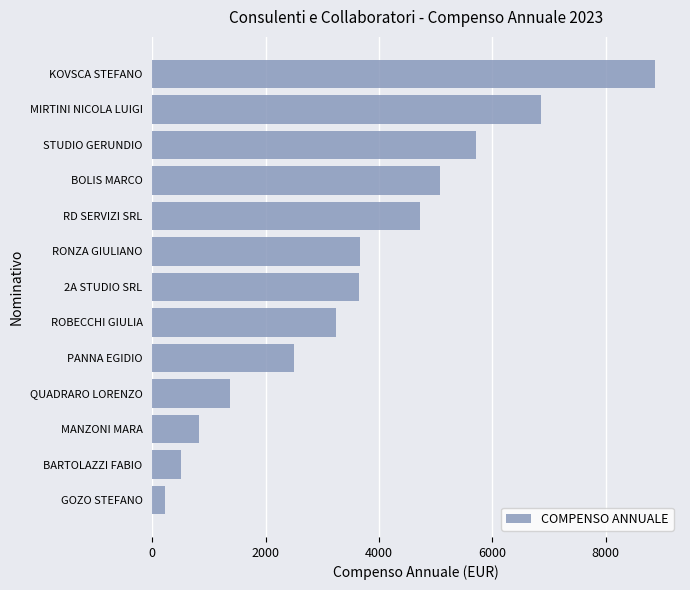

What is the difference between the maximum and minimum values?

8632.8